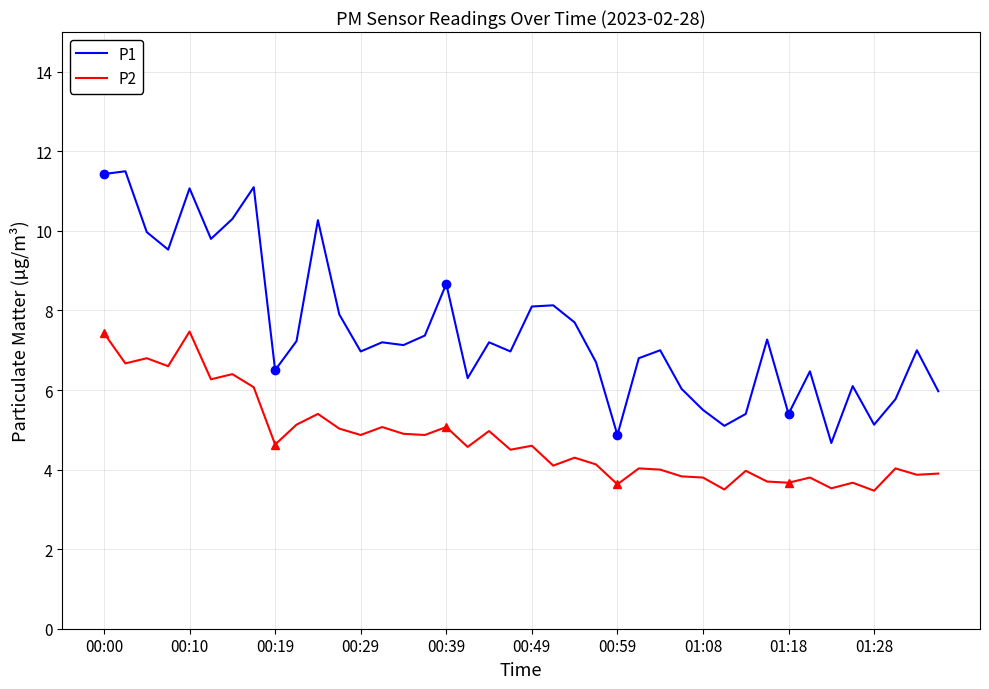

Where does the P2 series first go above 4?

00:00